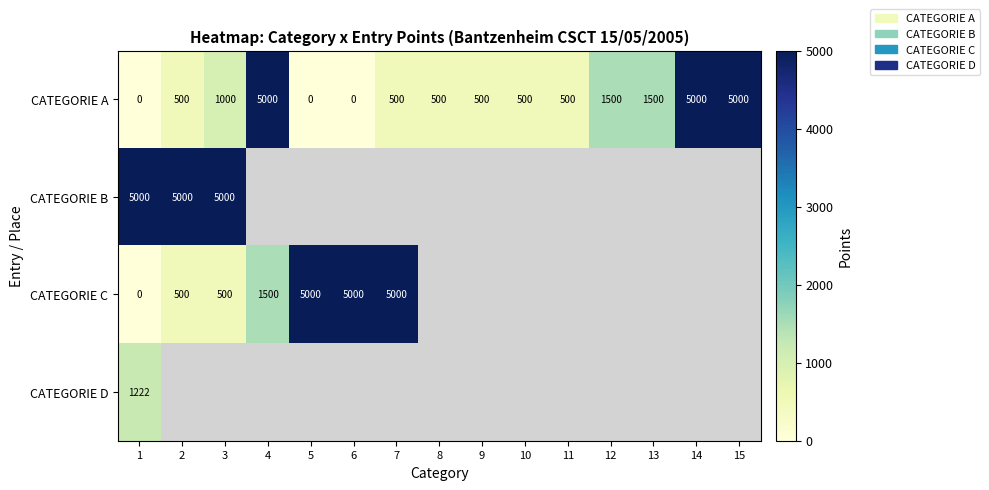

At which category is the sum across all series the highest?

1